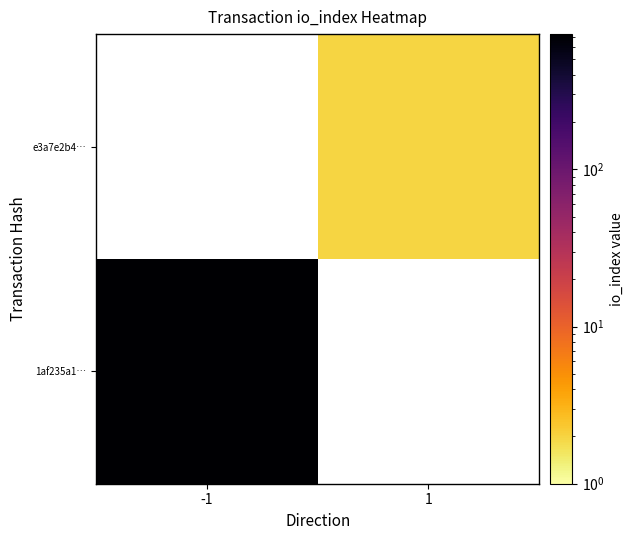

At which label is 1af235a1… closest to 725?

-1